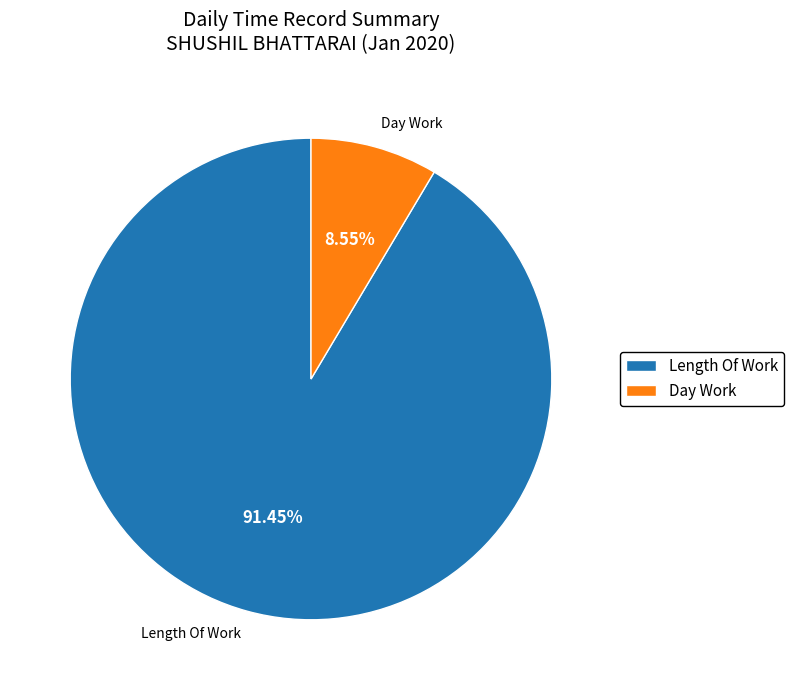

How many slices are in this pie chart?

2